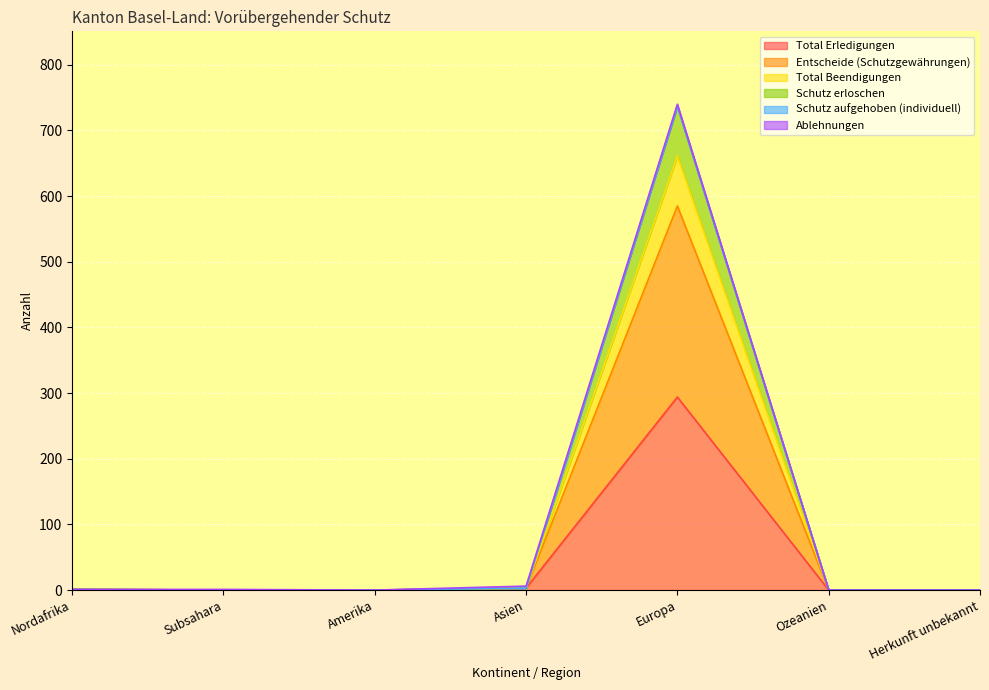

How many lines are shown in the chart?

6